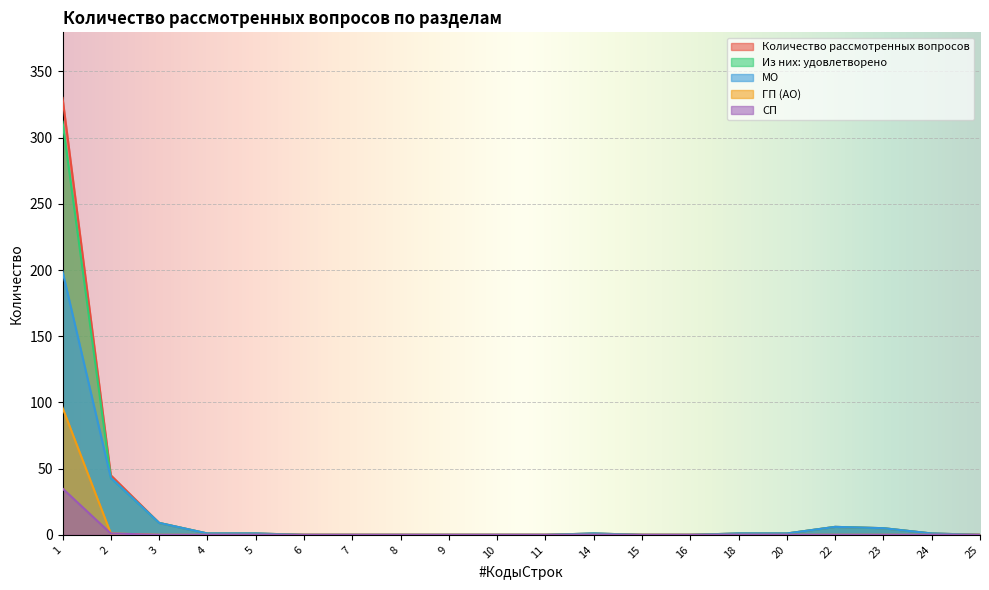

What is the difference between the maximum and minimum values in the МО series?

199